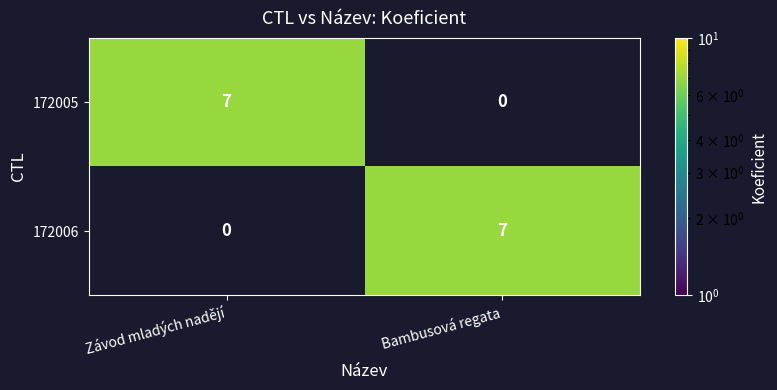

What is the sum of the 172005 values at Závod mladých nadějí and Bambusová regata?

7